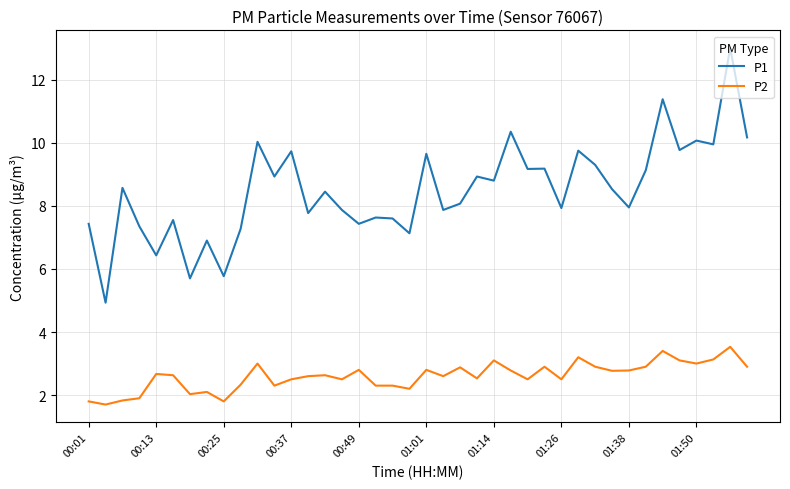

Which series has the largest total across all categories?

P1